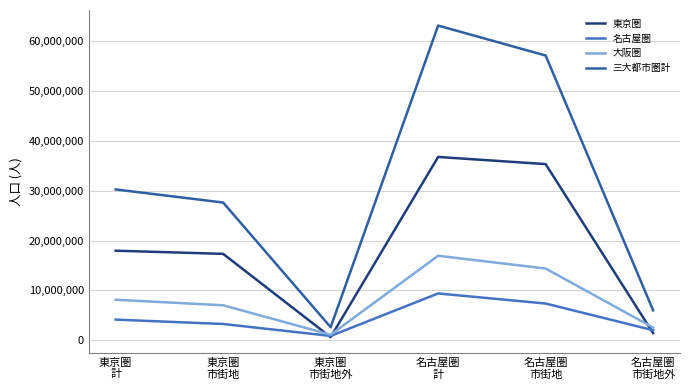

What is the maximum value for 東京圏?

36754193